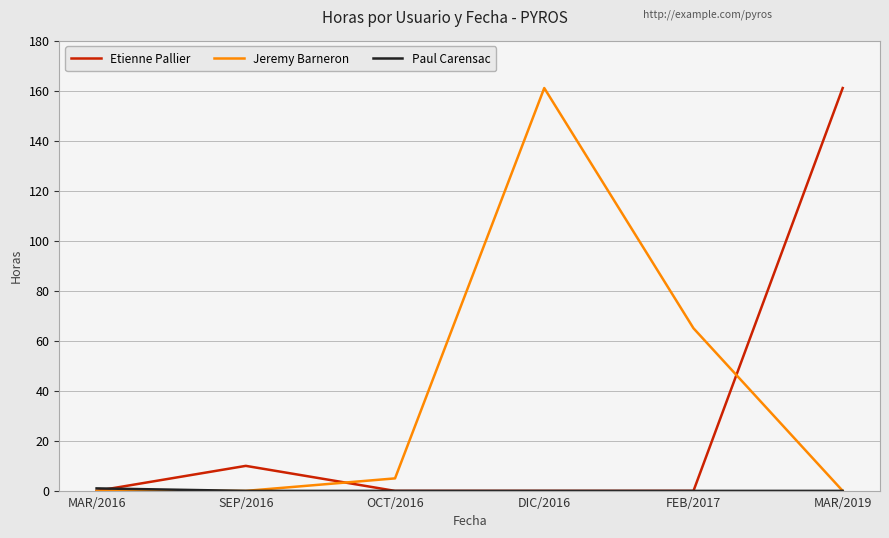

What is the spread (max minus min) of values at MAR/2019?

161